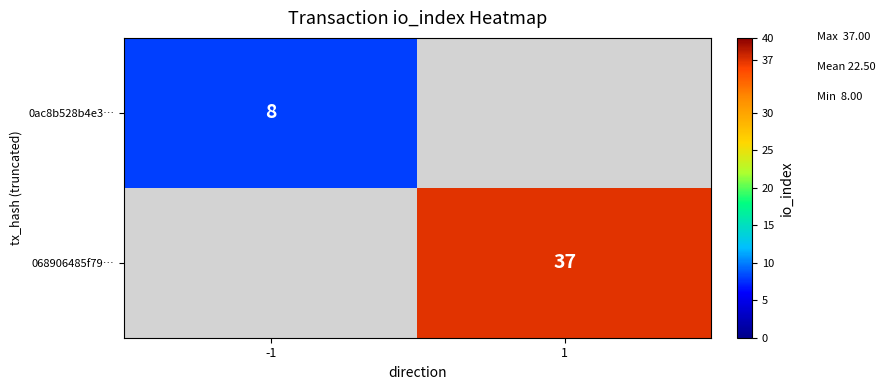

True or false: 0ac8b528b4e3… has a value of 12 at -1.

False